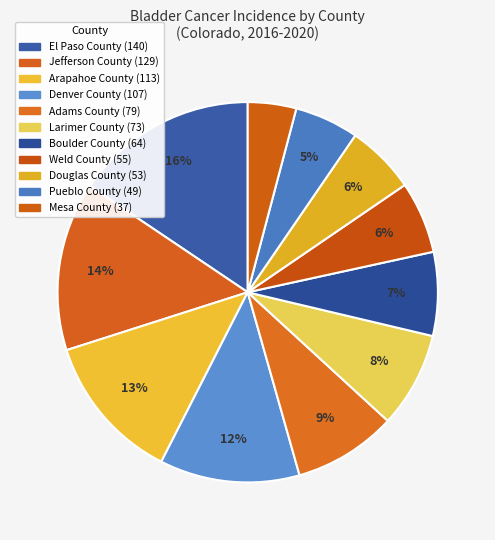

What is the change in value from Jefferson County to Mesa County?

-92